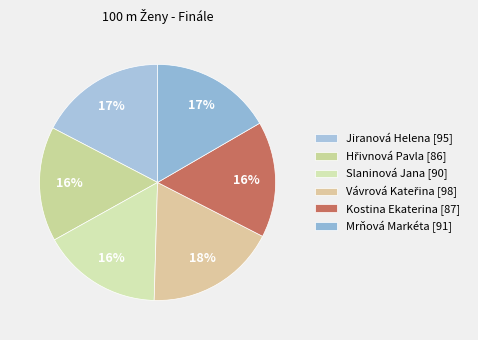

How many slices are in this pie chart?

6